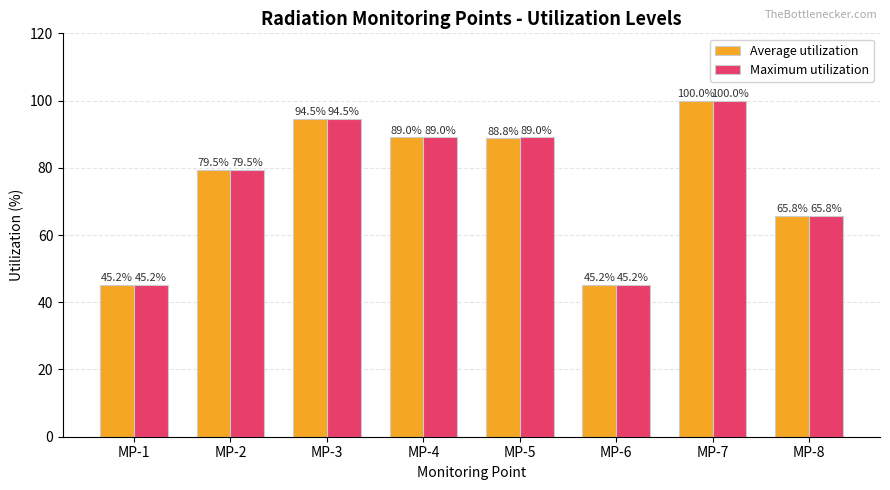

At which label is Maximum utilization closest to 72?

MP-8